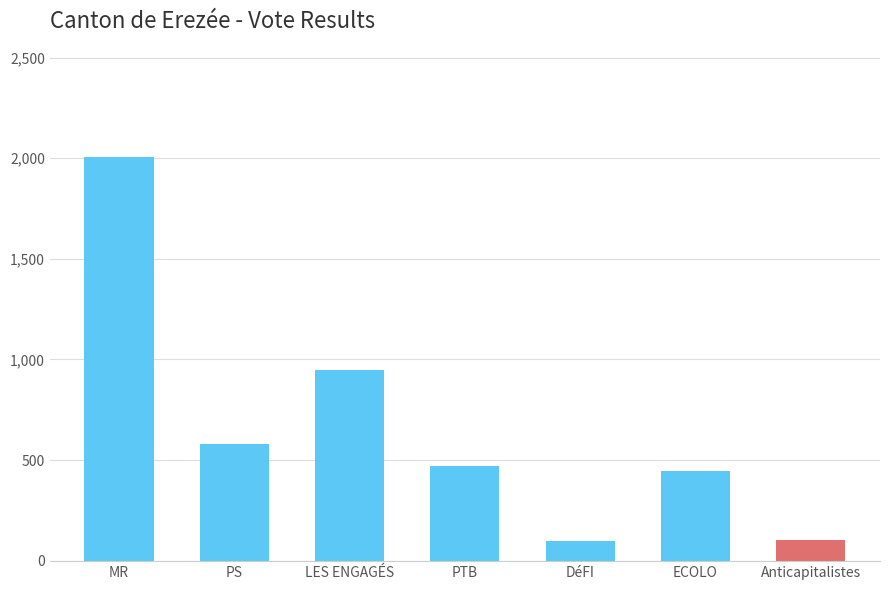

The chart shows a value of 101 at Anticapitalistes. True or false?

True